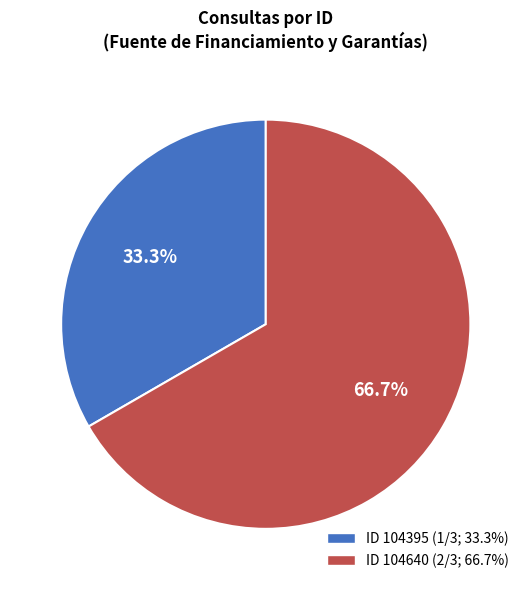

How many segments does this pie chart have?

2